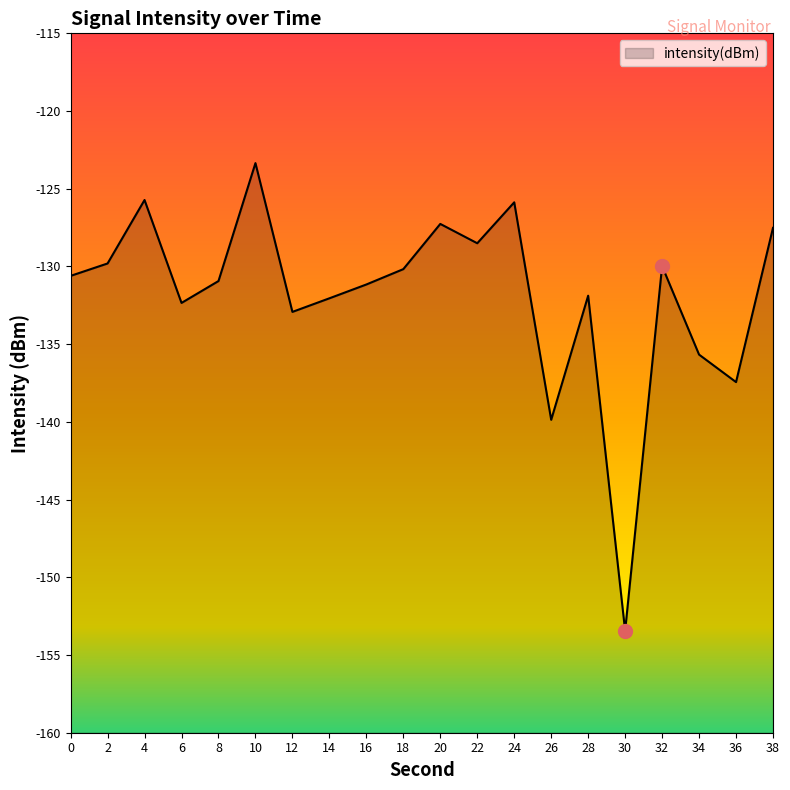

Does the chart have visible grid lines?

No